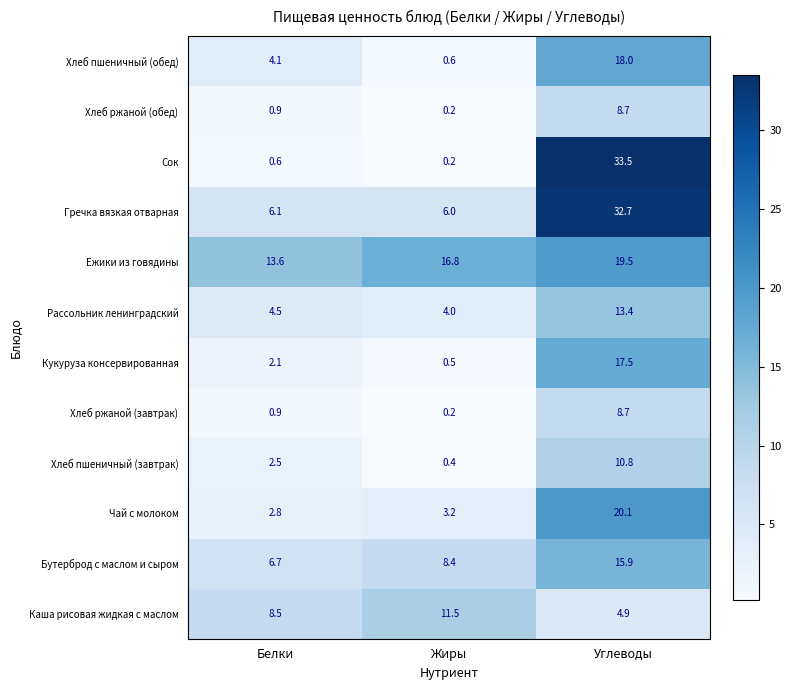

Is it true that Хлеб пшеничный (завтрак) equals 0.4 at Жиры?

True